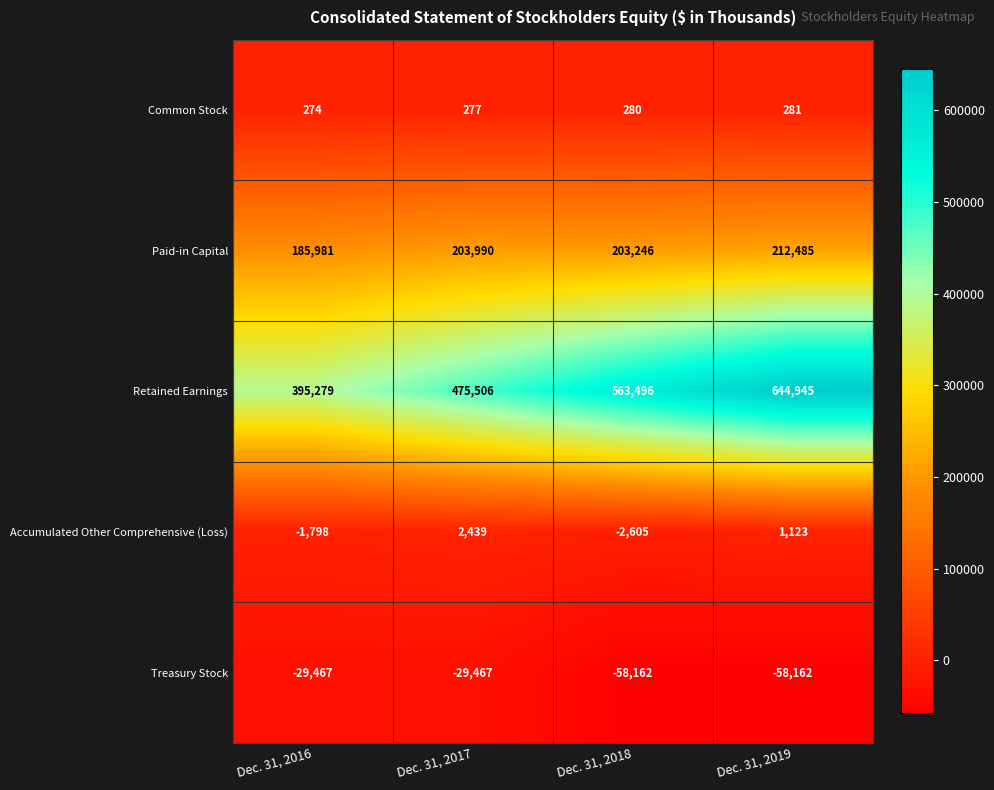

At how many categories does at least one series exceed 485665?

2